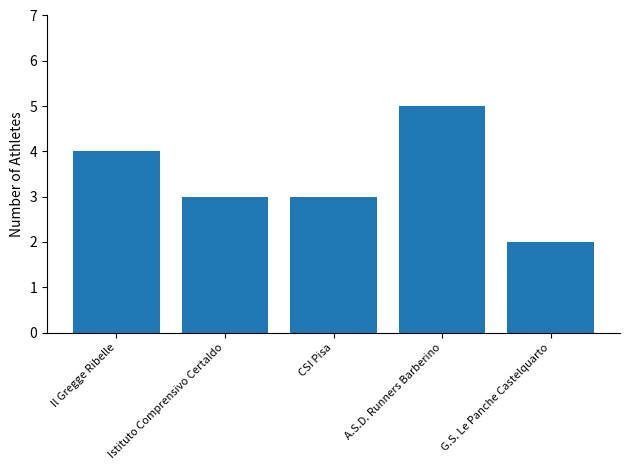

Reading right to left, list all the values displayed in this chart.

2	5	3	3	4